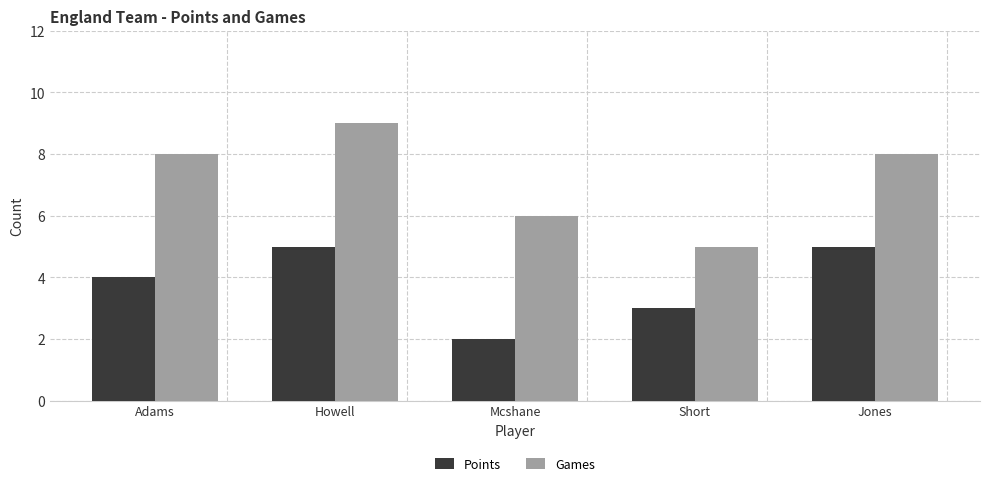

What is the label of the 5th bar from the left?

Jones